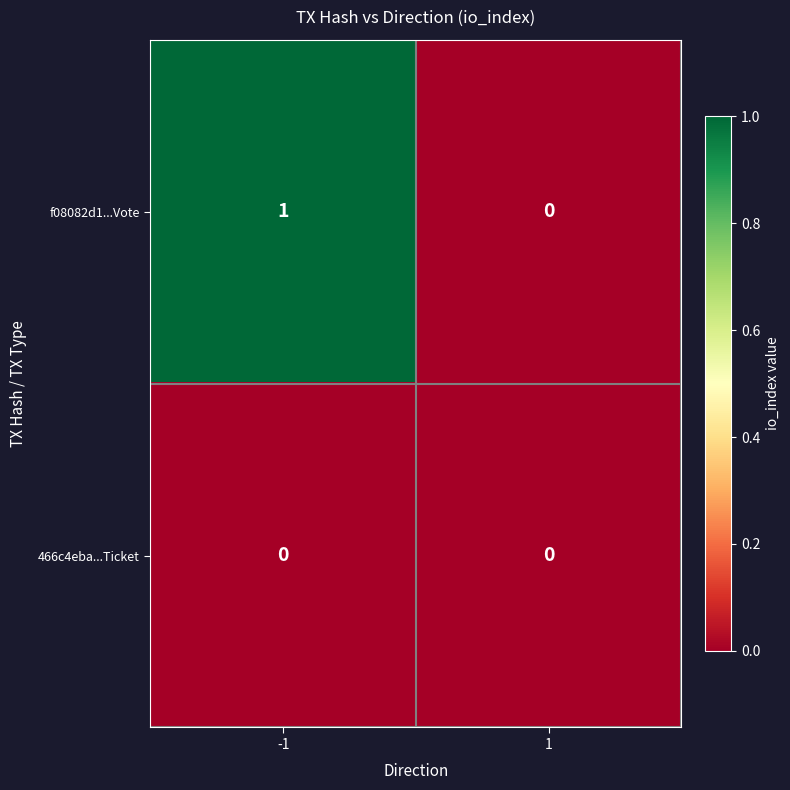

Which series has the largest total across all categories?

f08082d1...Vote